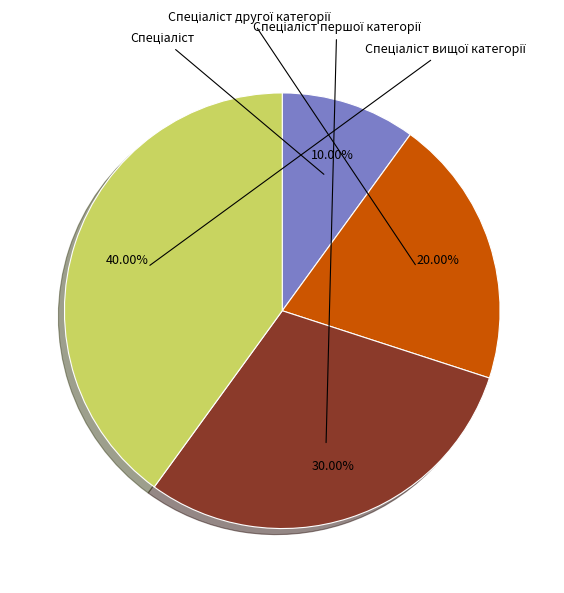

Does any single category account for the majority?

No